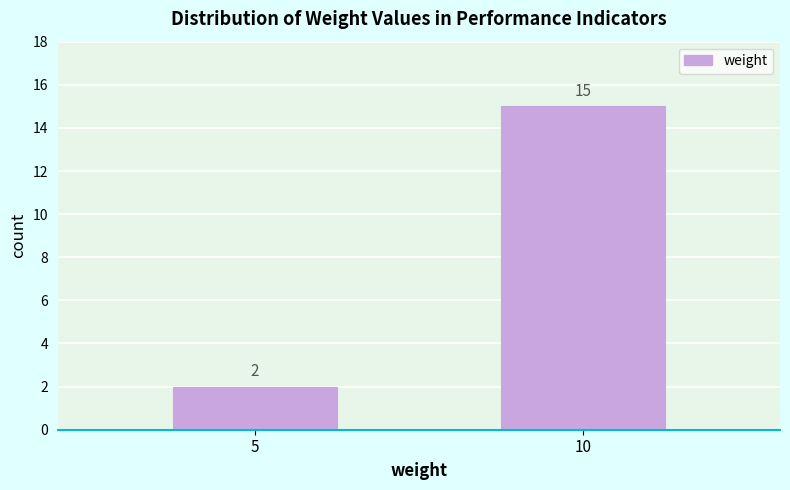

Reading right to left, extract all data points from this chart.

15	2